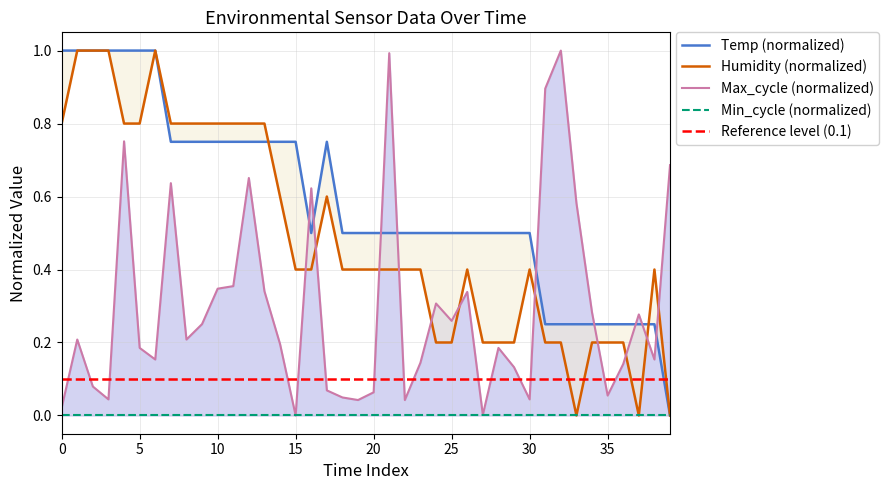

Is it true that Max_cycle equals 0.0 at 2022/10/20 01:07:16?

False